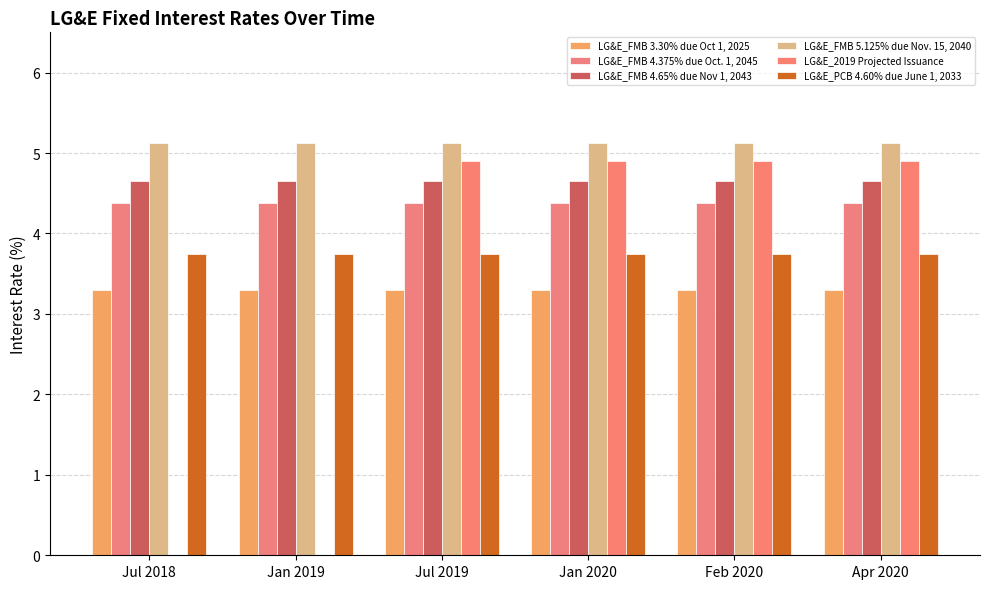

What is the minimum value for LG&E_FMB 4.375% due Oct. 1, 2045?

4.4